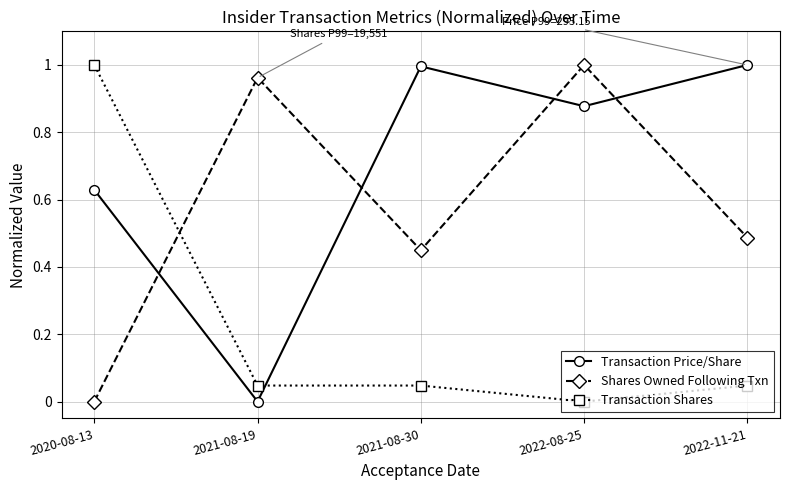

The value of Shares Owned Following Txn at 2022-11-21 is 0.9. True or false?

False